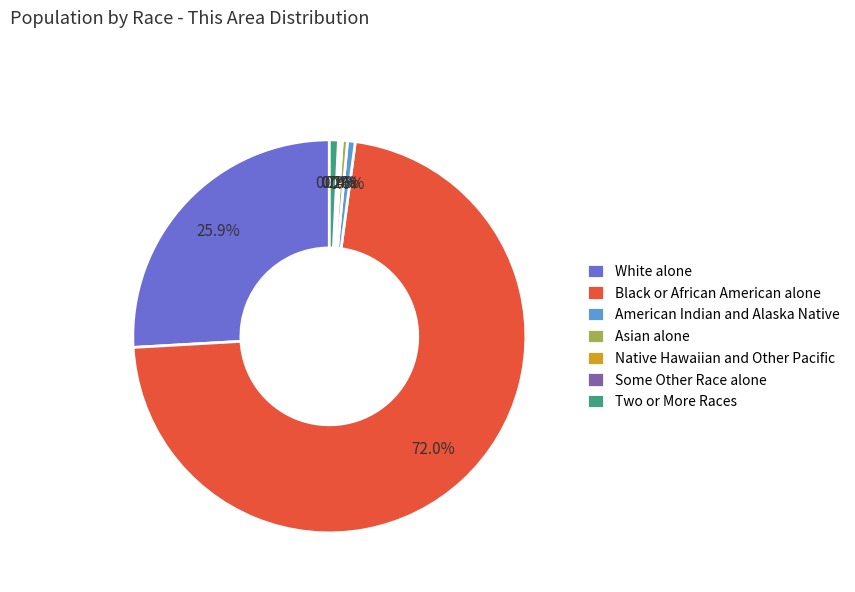

Is there a majority slice in this chart?

Yes